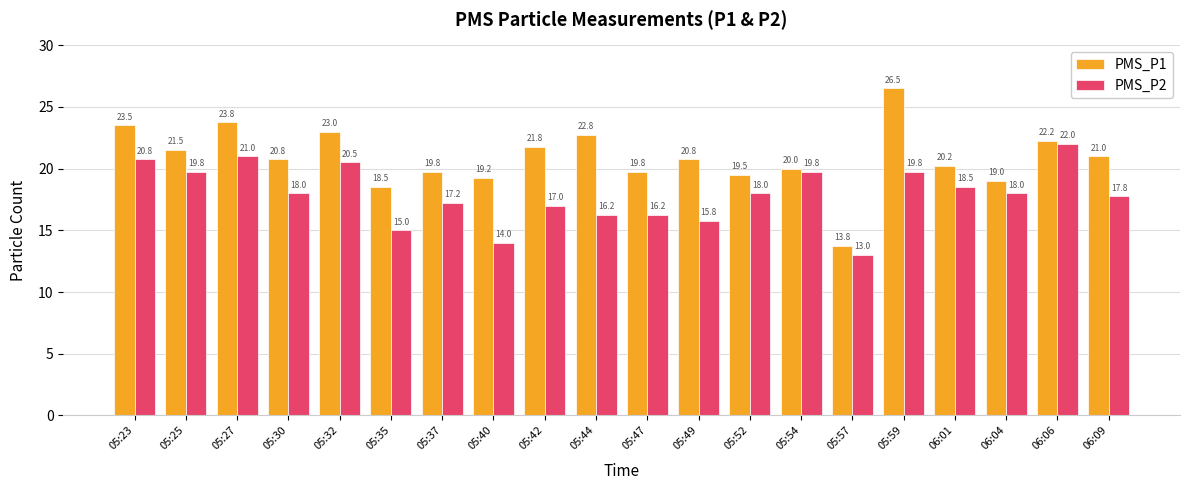

What is the maximum value for PMS_P1?

26.5